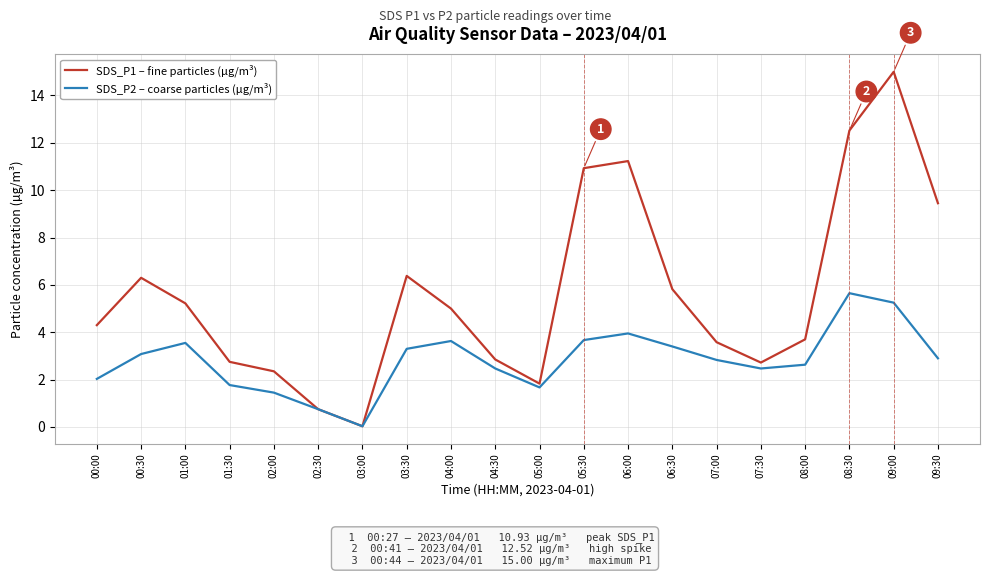

What is the total value across all series at 02:00?

3.8